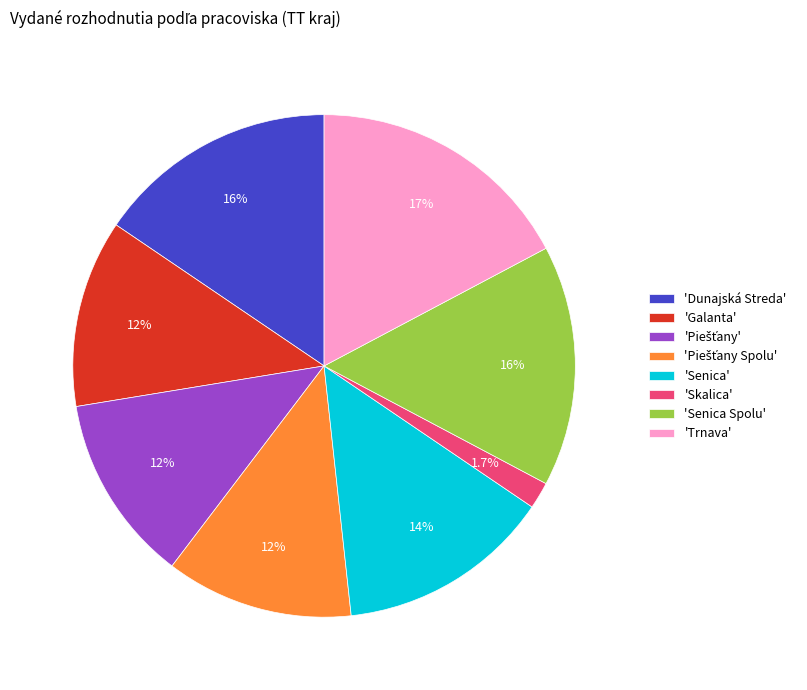

Is the sum of 'Dunajská Streda' and 'Senica' greater than half?

No